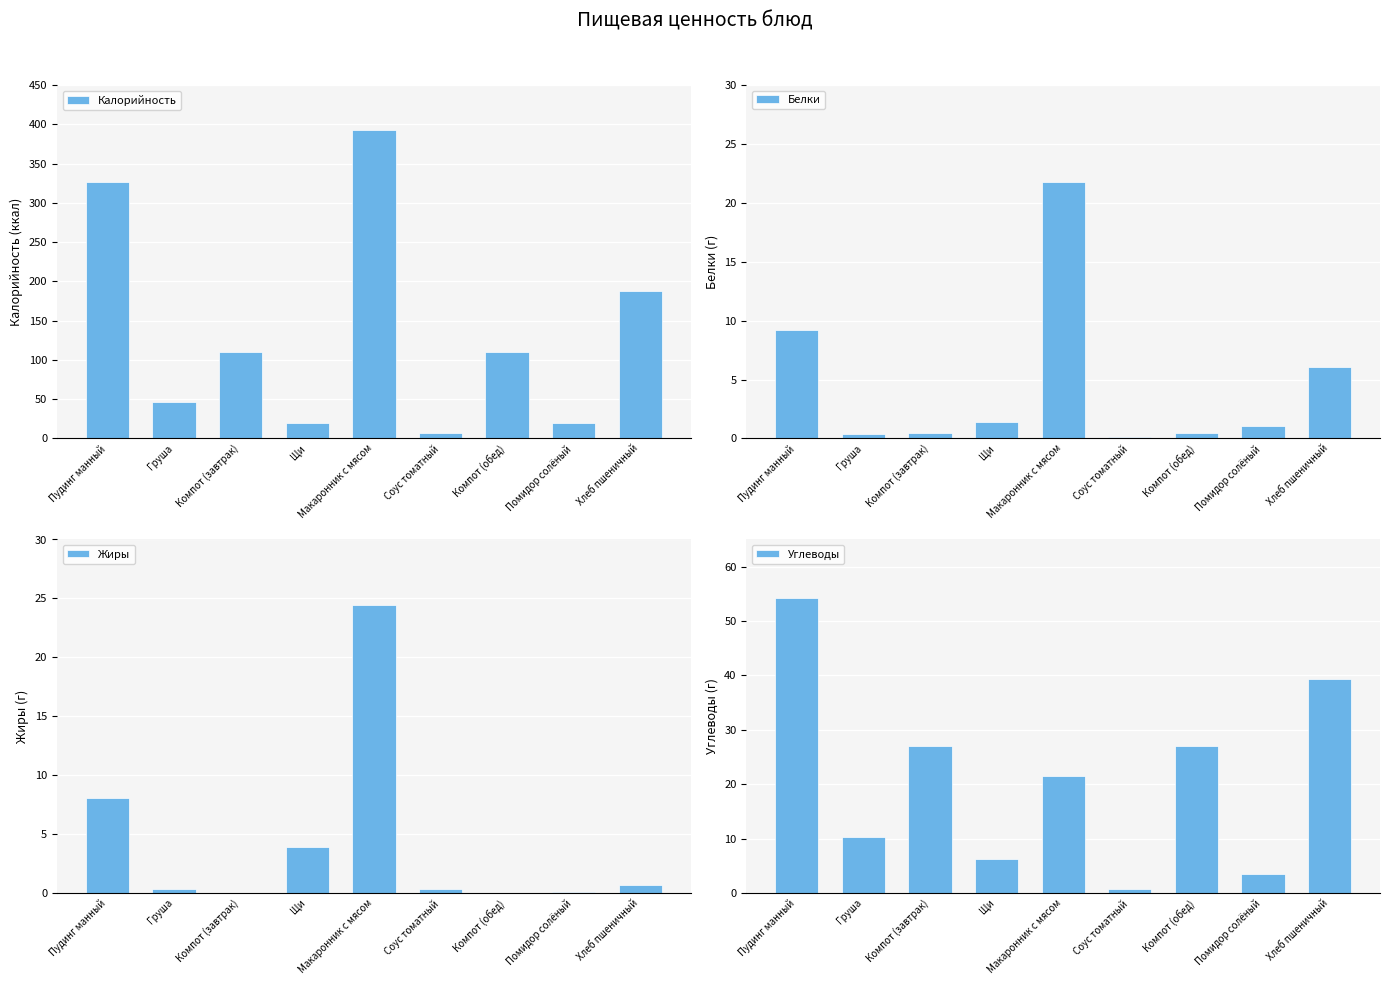

Reading right to left, extract all data points from this chart.

Калорийность: 188.0	20.0	110.0	6.6	393.0	19.9	110.0	47.0	326.0
Белки: 6.1	1.1	0.5	0.1	21.8	1.4	0.5	0.4	9.2
Жиры: 0.6	0.1	0.0	0.4	24.4	3.9	0.0	0.3	8.1
Углеводы: 39.4	3.5	27.0	0.7	21.6	6.2	27.0	10.3	54.2